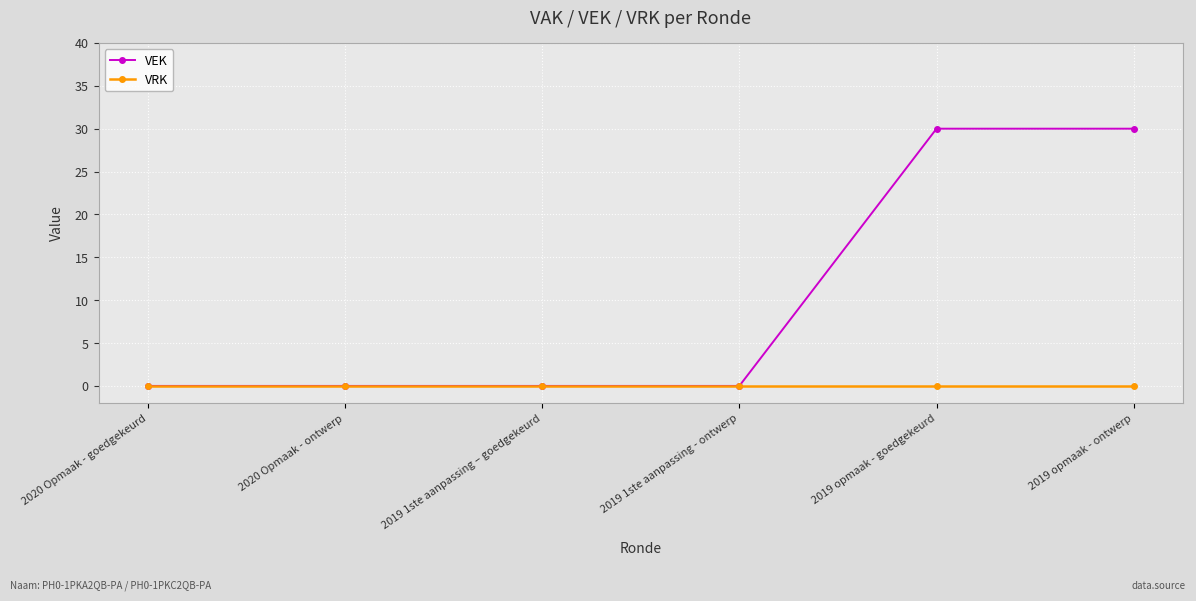

Which series has the largest range (max minus min)?

VEK